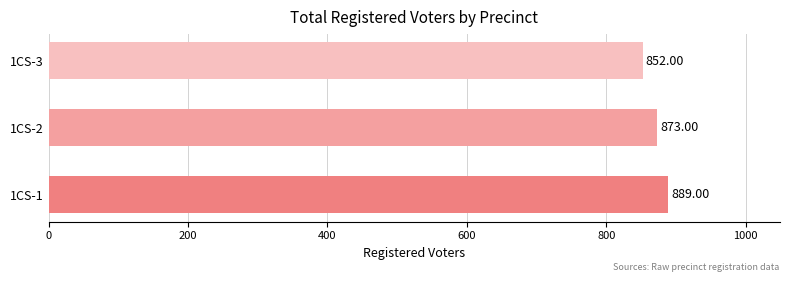

What is the difference between the values at 1CS-1 and 1CS-2?

16